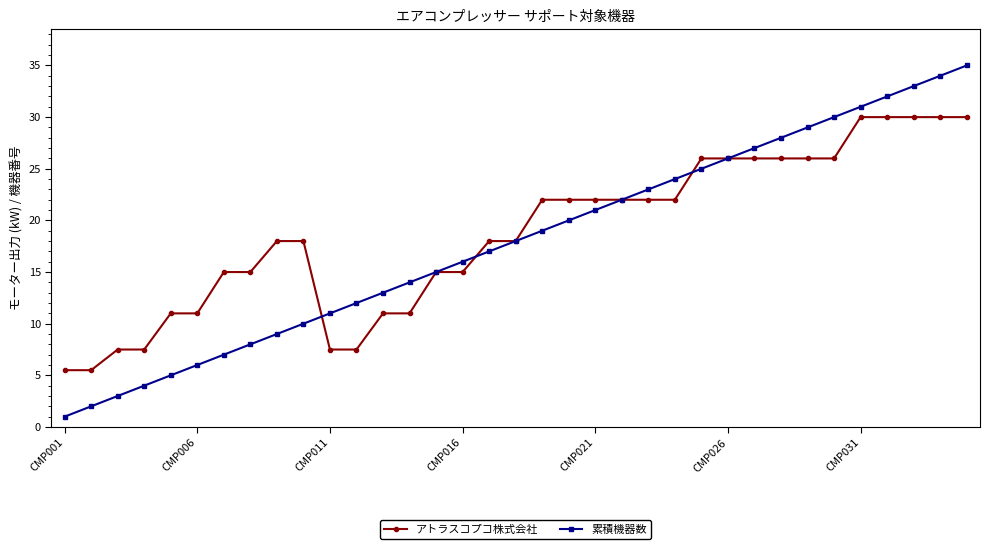

What is the value of the 累積機器数 point at the 35th from the left?

35.0